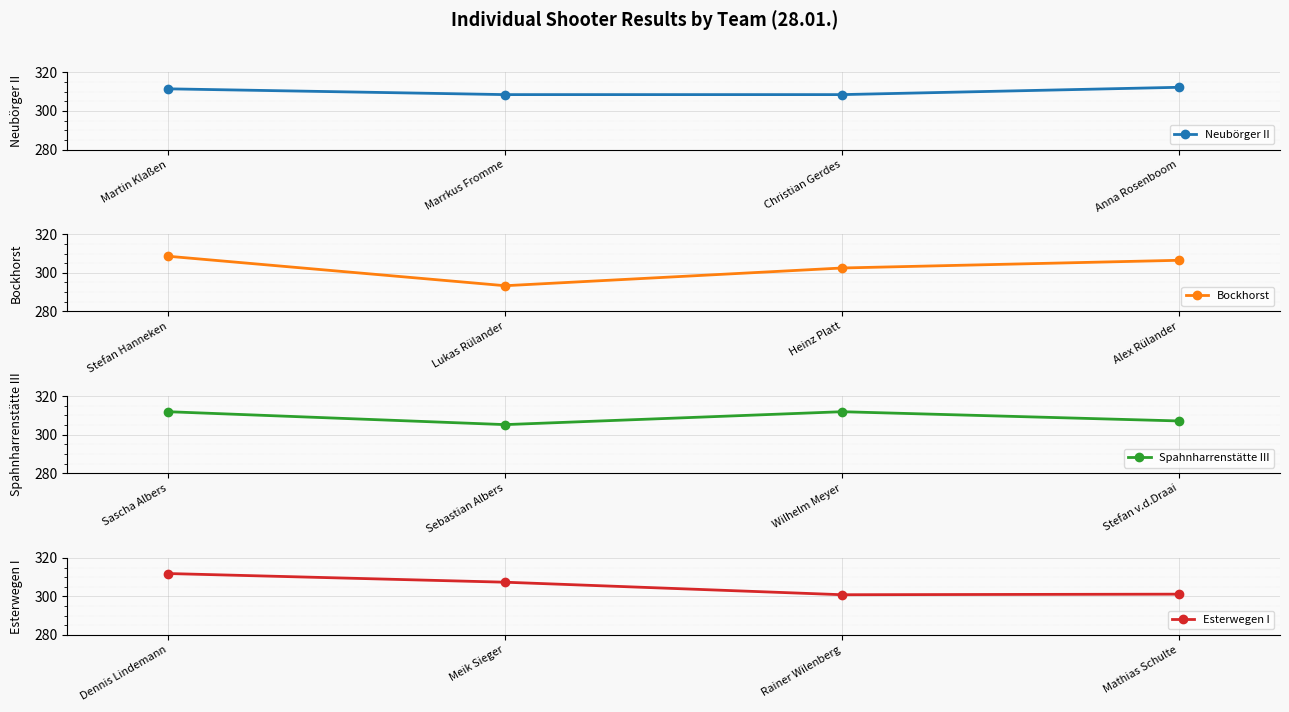

Count the number of data series in this chart.

4